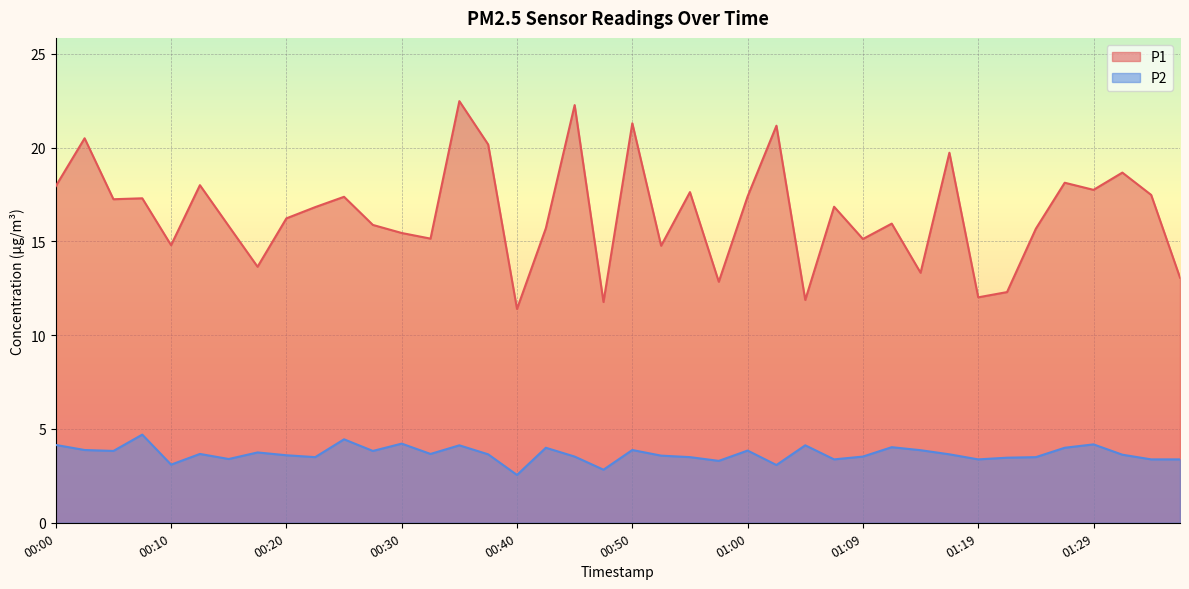

How many interior local valleys does the P1 series have?

13